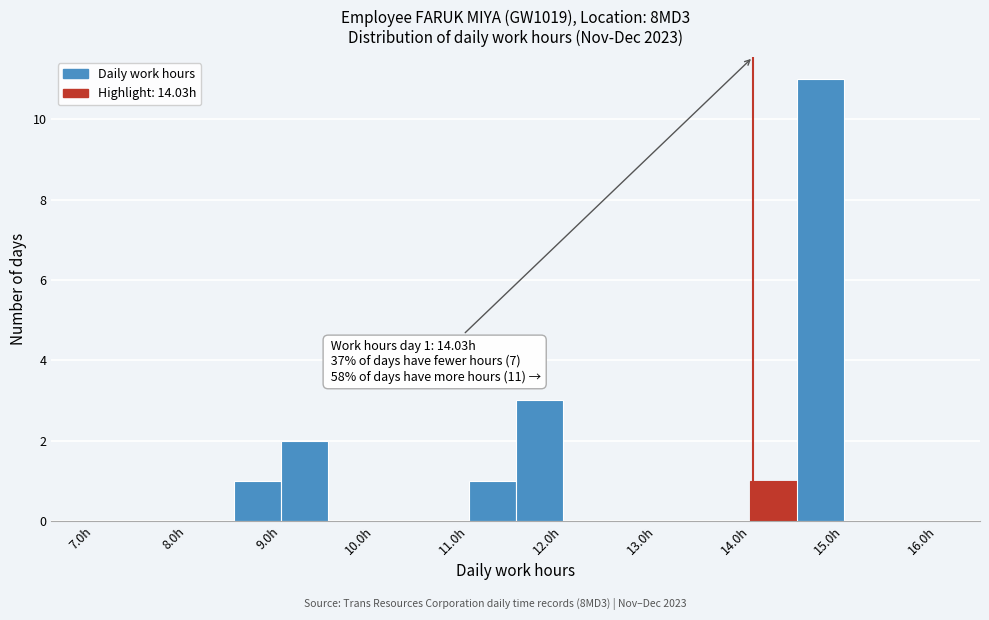

Which range on the x-axis has the tallest bar?

14.5 to 15.0